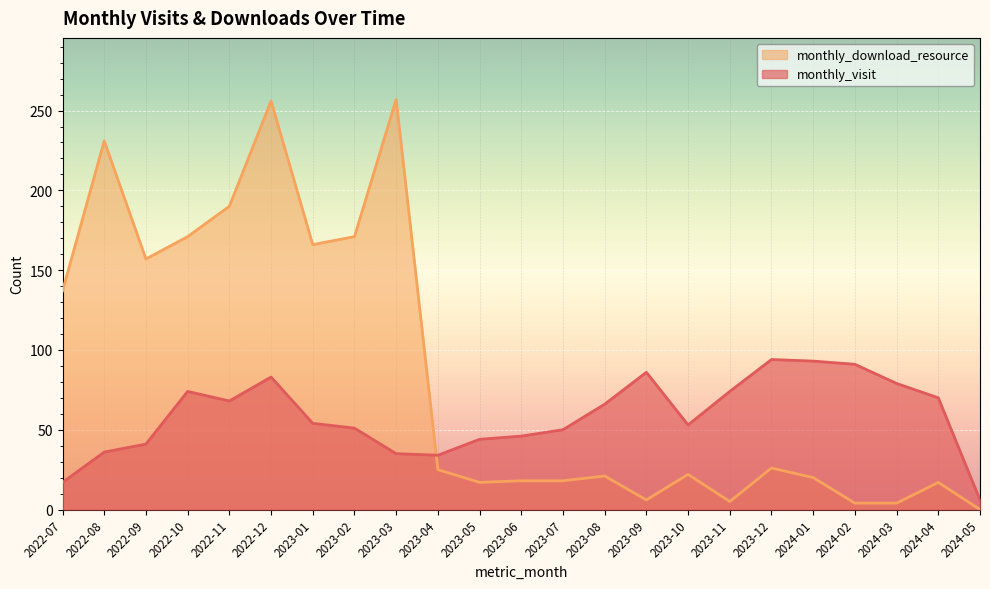

How many intersections are there between monthly_visit and monthly_download_resource?

1